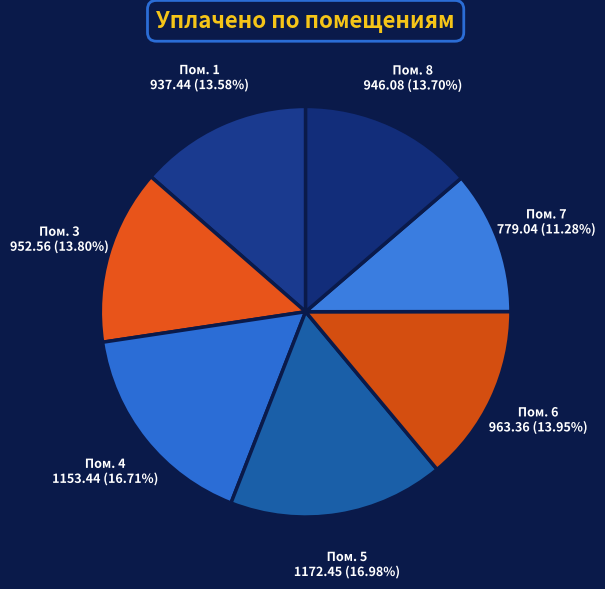

What is the ratio of the value at Пом. 5 to the value at Пом. 3?

1.2